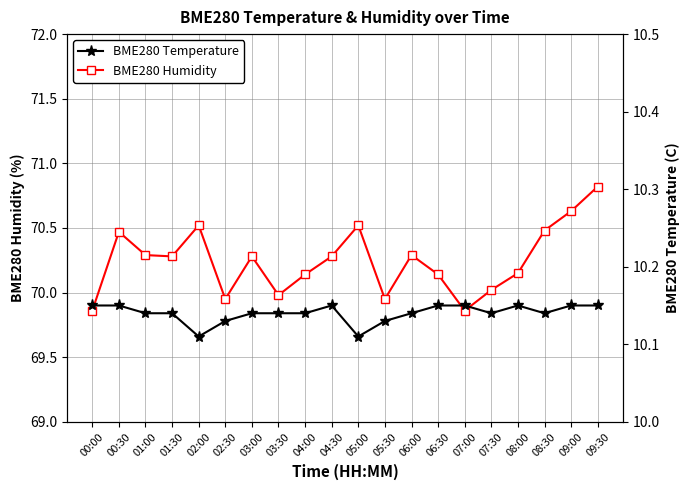

Where is BME280 Temperature nearest to the value 10?

02:00